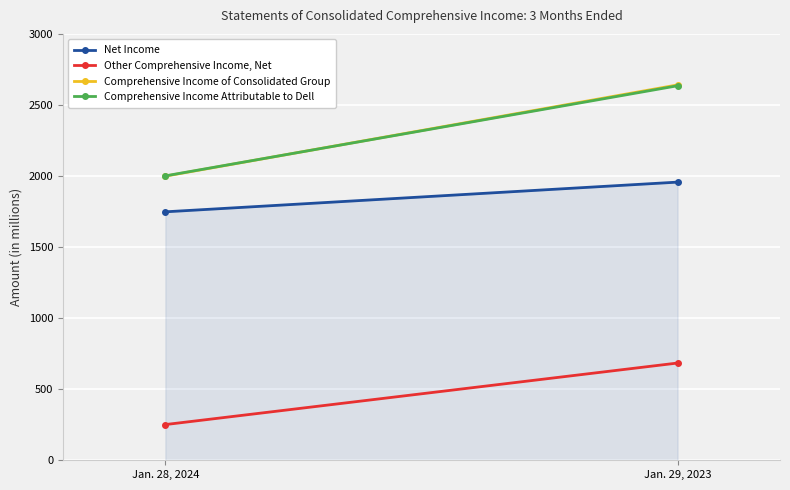

What is the value of the Other Comprehensive Income, Net point at the 1st from the left?

251